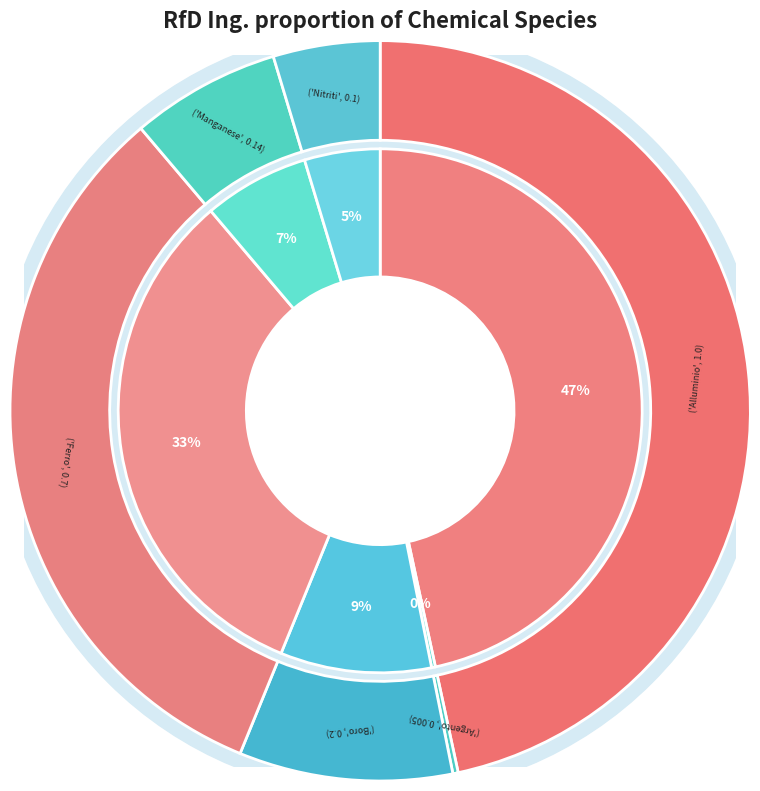

Is it true that Nitriti is 5% of the pie?

True